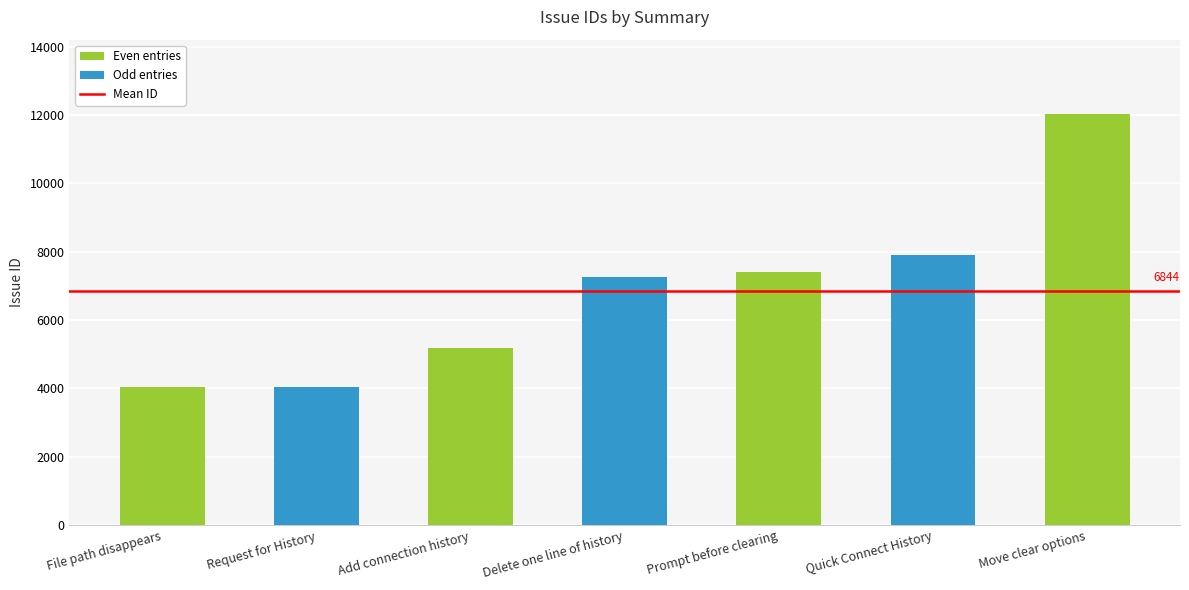

What is the label of the 7th bar from the right?

File path disappears